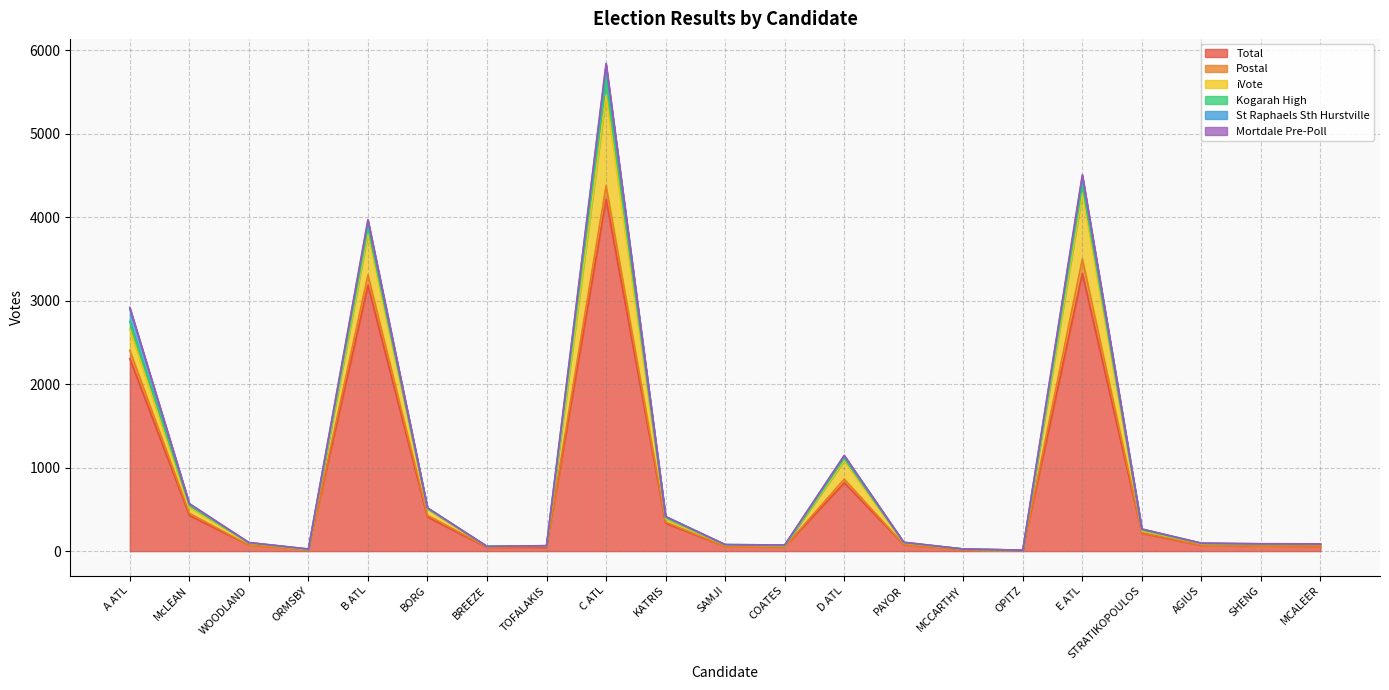

Where is Total nearest to the value 2112?

A ATL